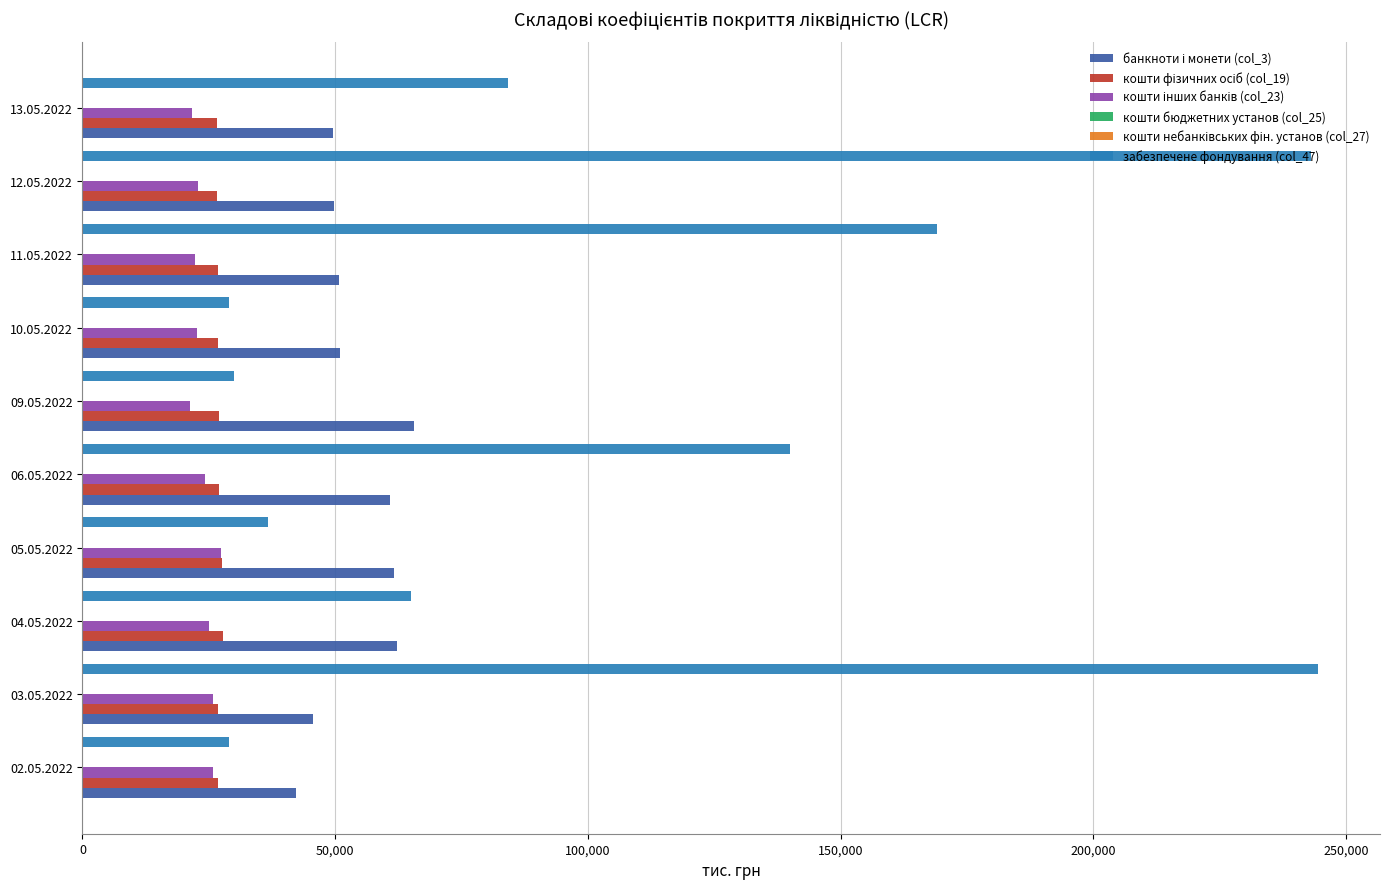

Which series has the widest spread of values?

забезпечене фондування (col_47)